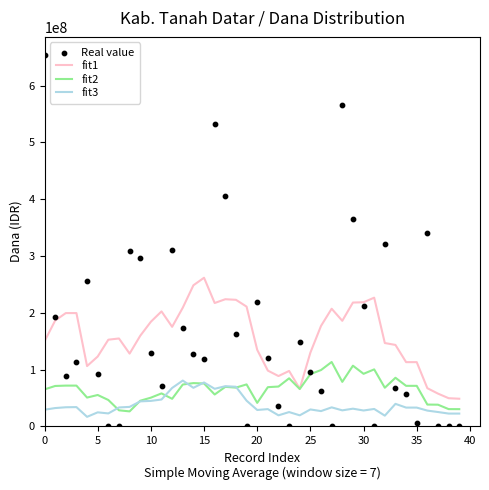

At how many categories does at least one series exceed 134369720?

30